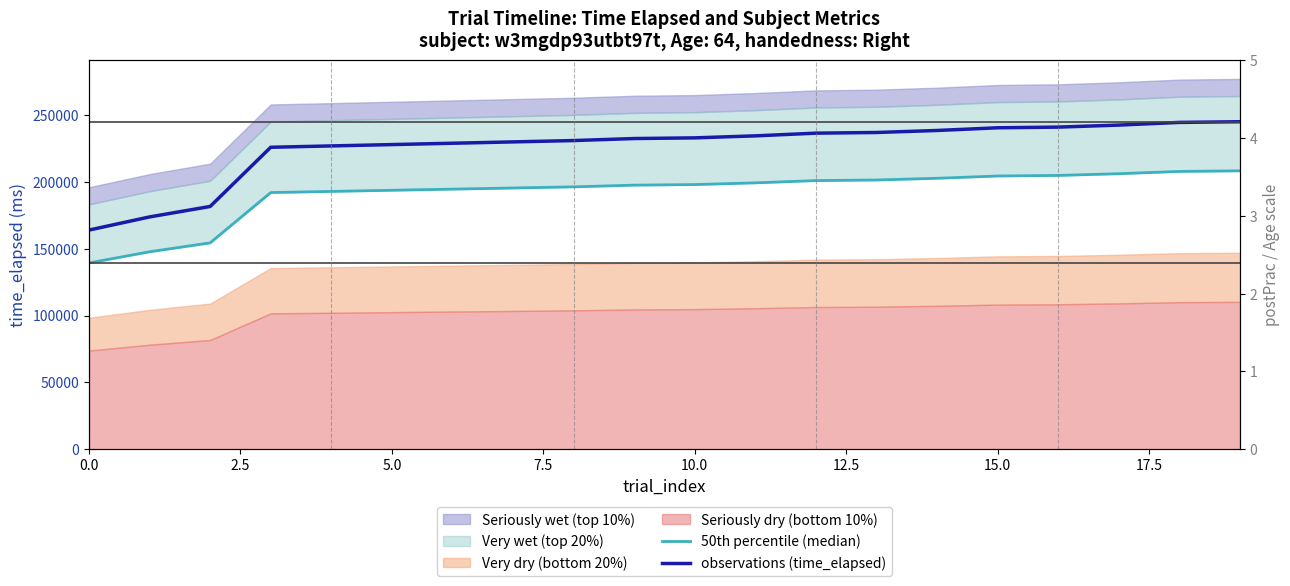

The 50th percentile (median) series shows 200884.8 at 12. True or false?

True